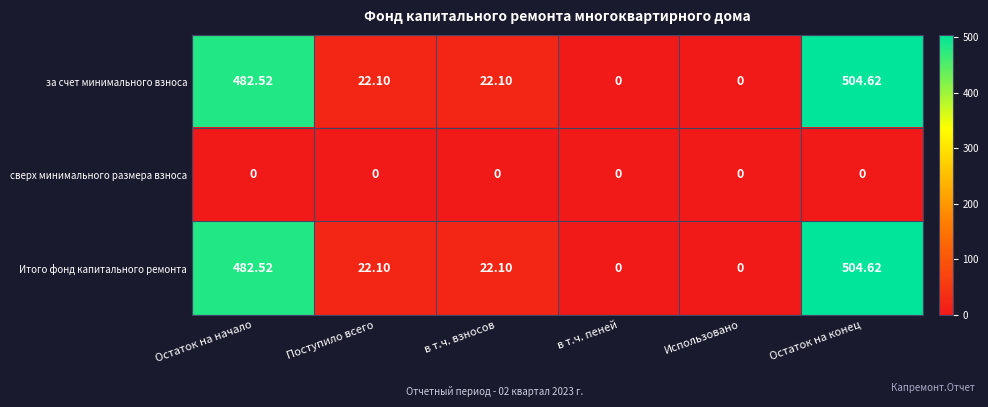

Where does the за счет минимального взноса series first go above 22?

Остаток на начало